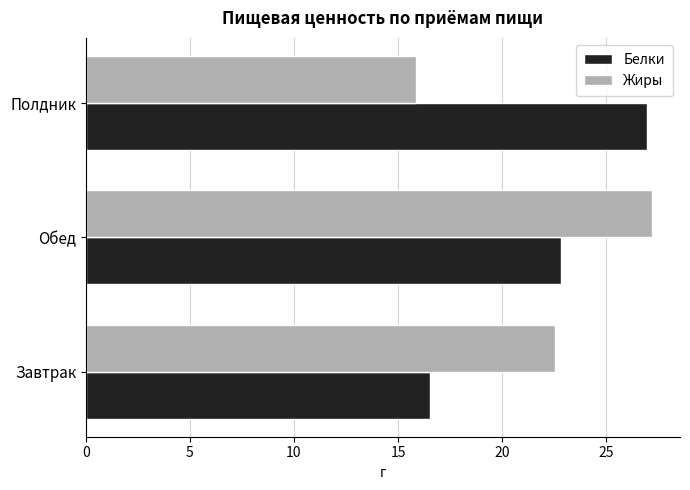

List the series in order of their overall mean, lowest first.

Жиры, Белки